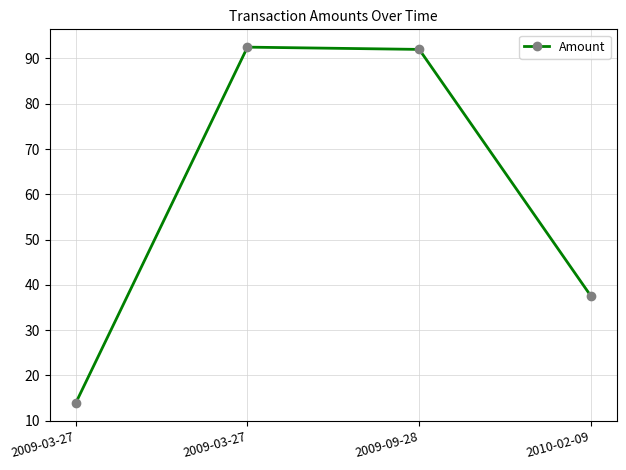

True or false: the data has more than 0 interior local peaks.

True